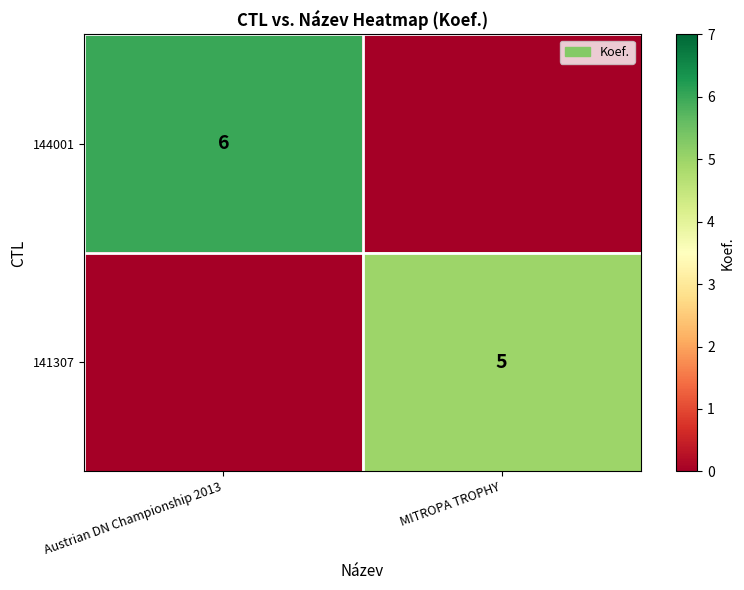

Between MITROPA TROPHY and Austrian DN Championship 2013, which is larger?

Austrian DN Championship 2013